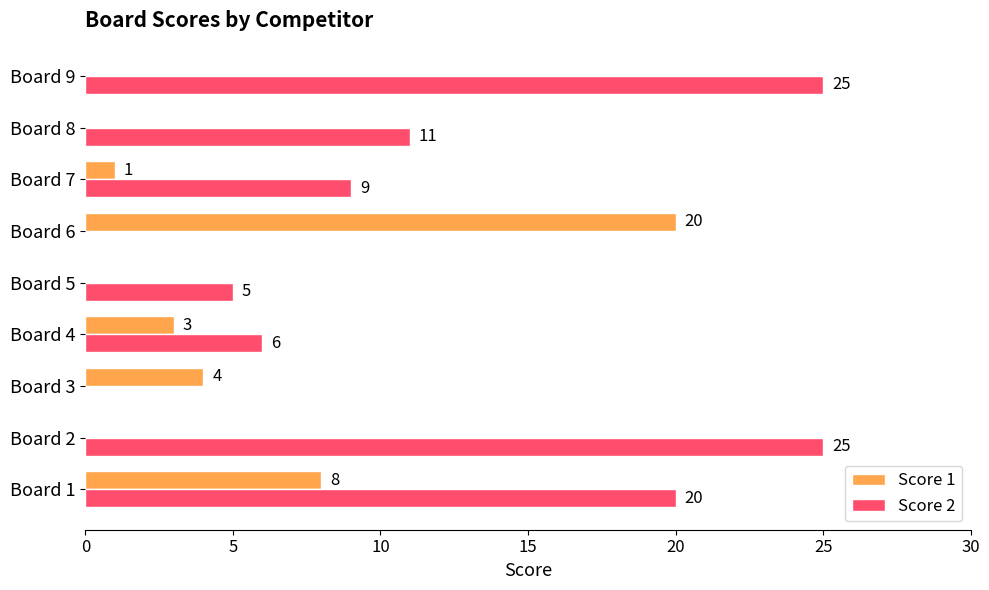

How many positive values does the Score 1 series have?

5